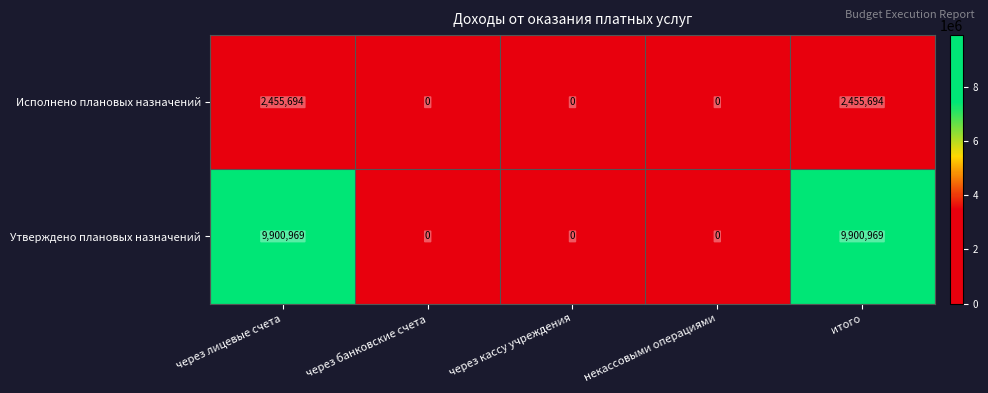

List the series in order of their overall mean, highest first.

Утверждено плановых назначений, Исполнено плановых назначений